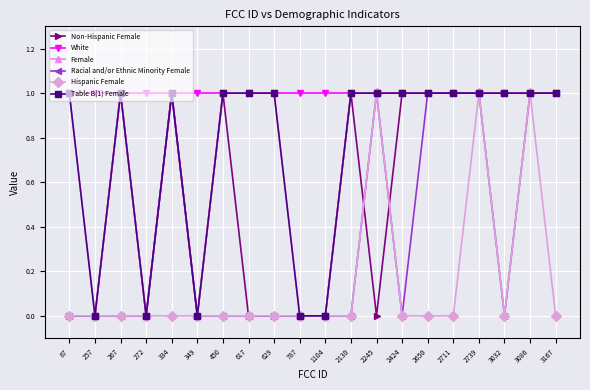

What is the highest value of the Female series?

1